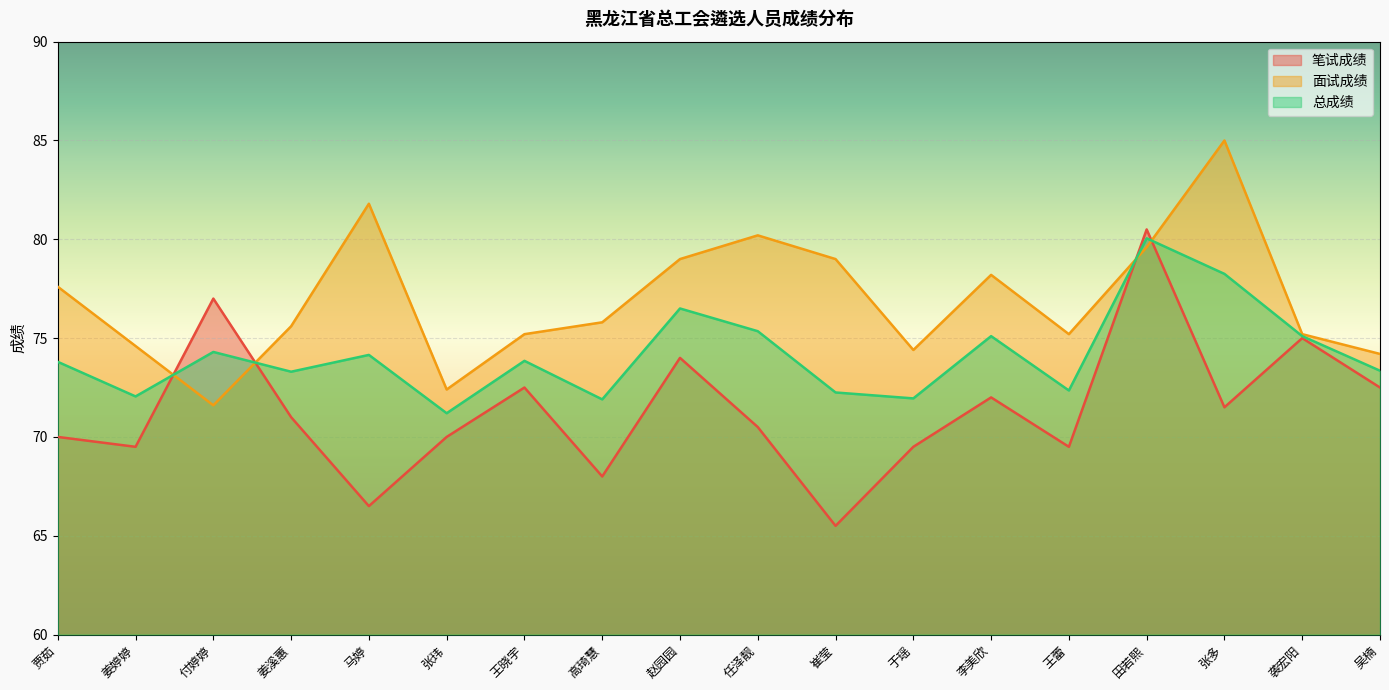

At which label is 笔试成绩 closest to 73?

王晓宇